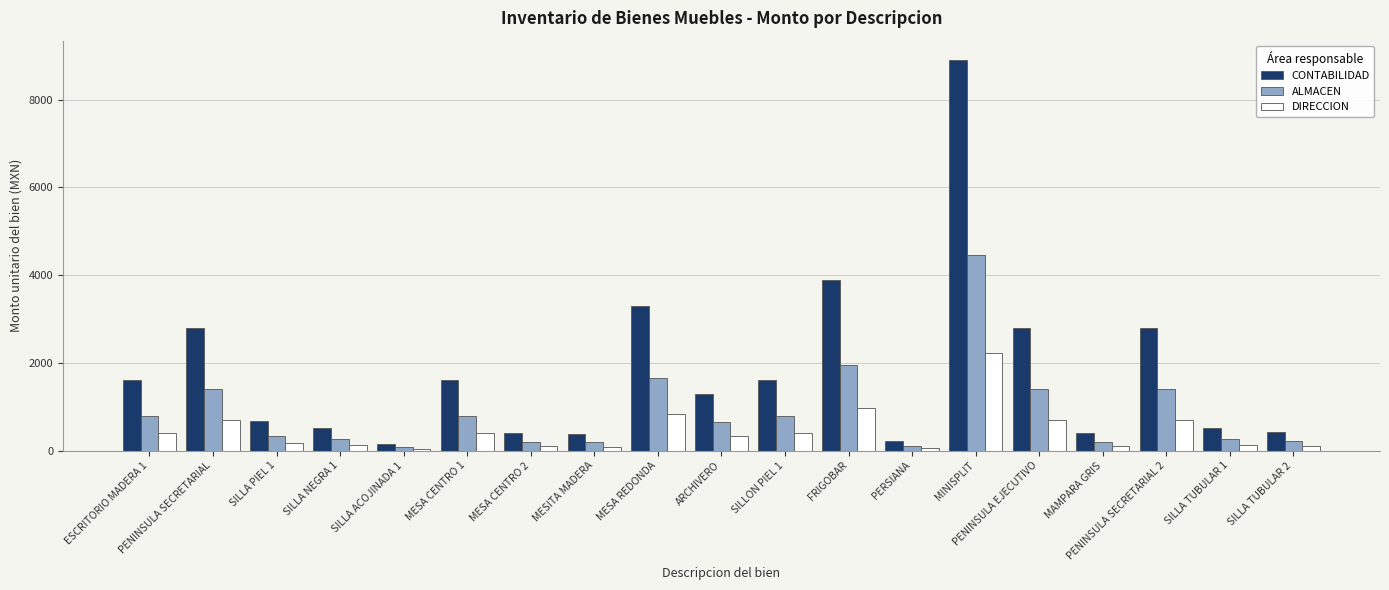

What is the difference between the maximum and minimum values in the ALMACEN series?

4370